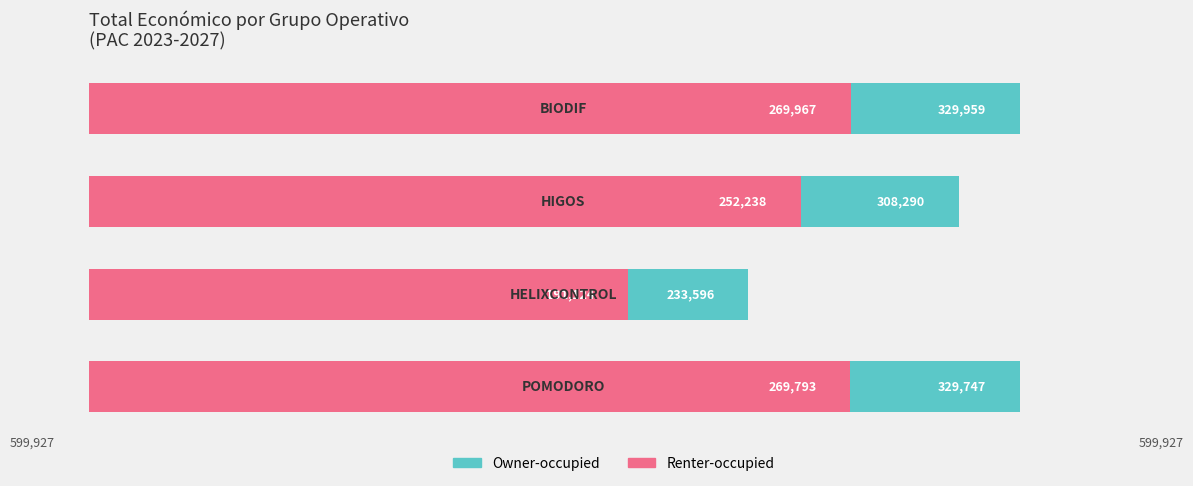

Which series has the largest total across all categories?

Owner-occupied